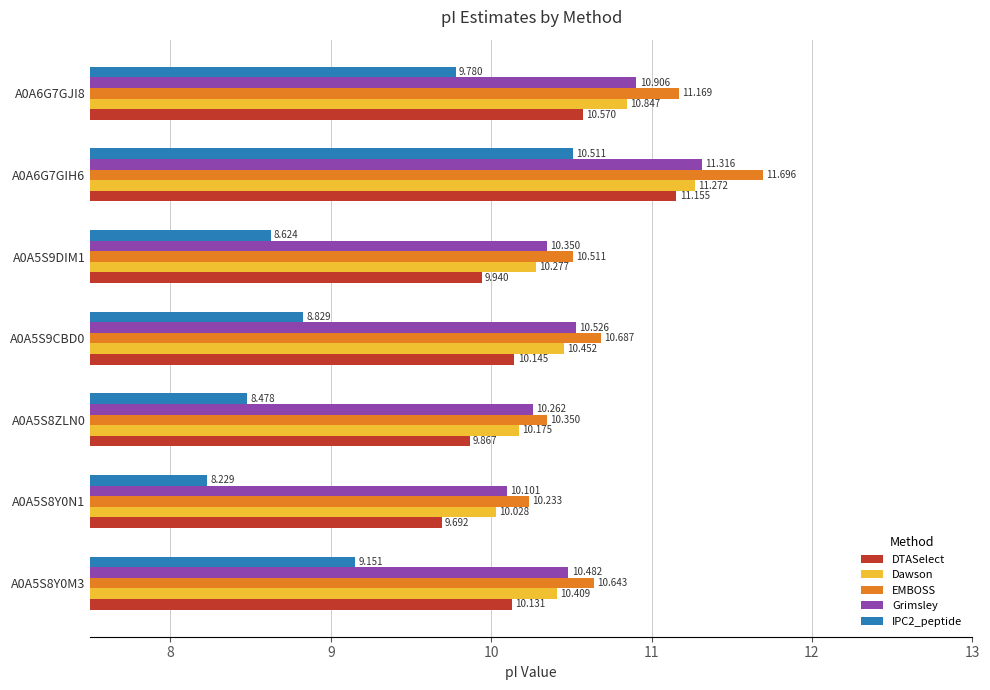

At how many categories does at least one series exceed 9?

7